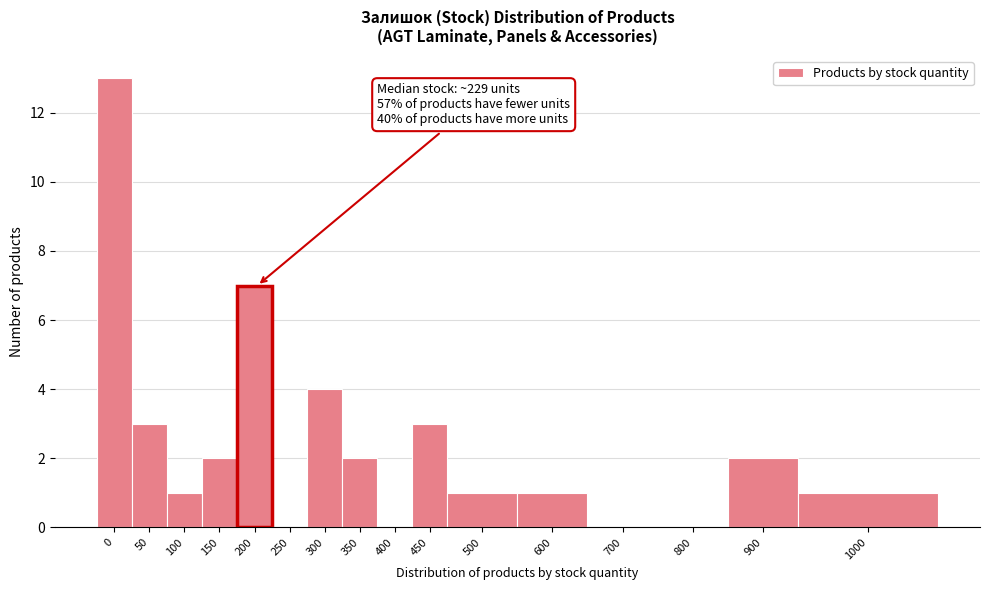

Reading left to right, what are all the values shown in this chart?

0=13	50=3	100=1	150=2	200=7	250=0	300=4	350=2	400=0	450=3	500=1	600=1	700=0	800=0	900=2	1000=1